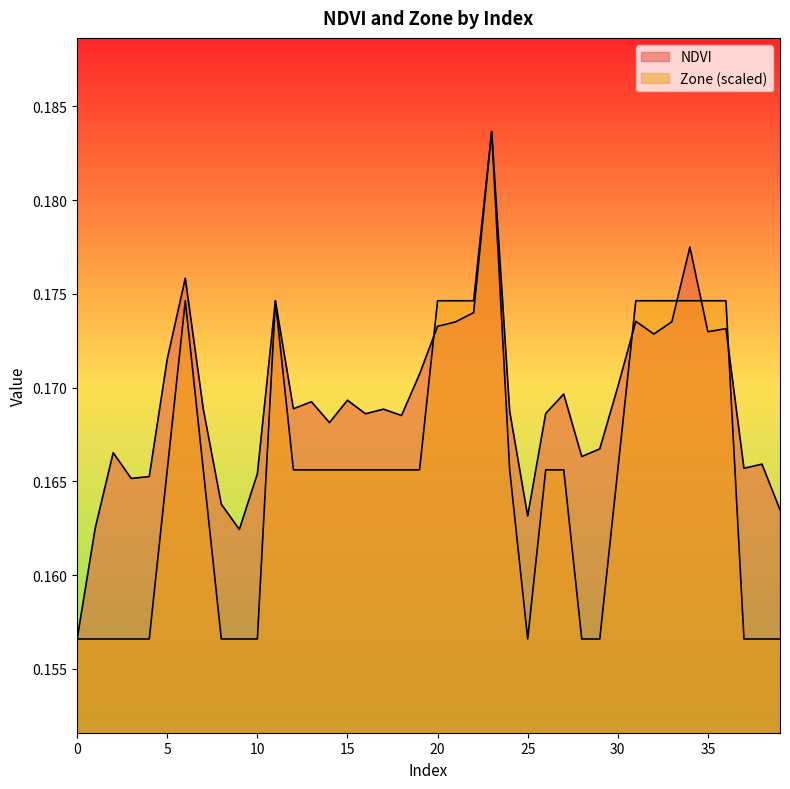

True or false: Zone has a value of 0.2 at 12.

True